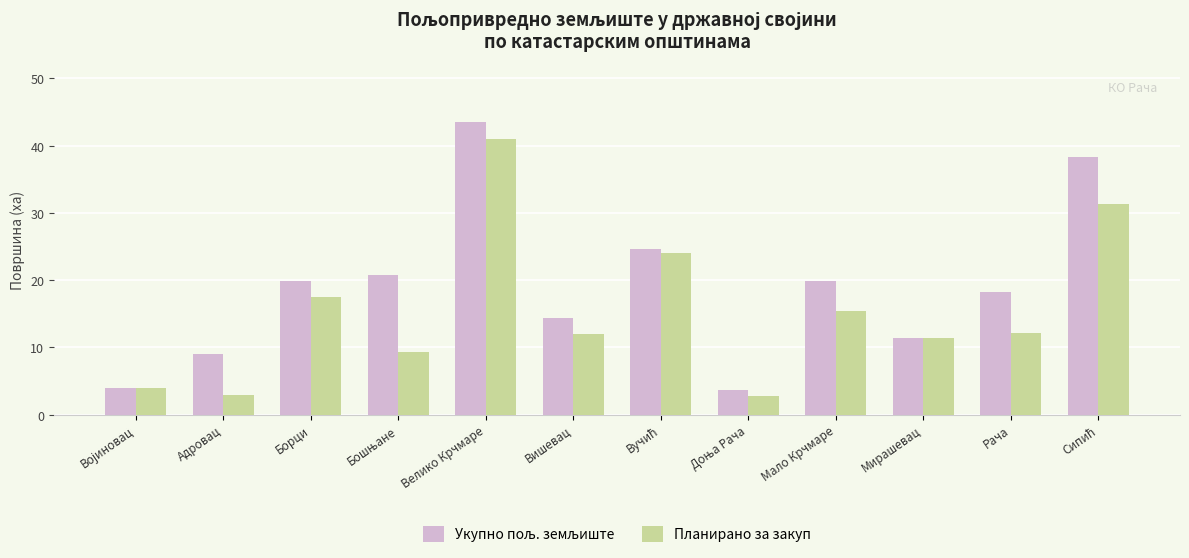

What is the maximum value shown in the chart?

43.5